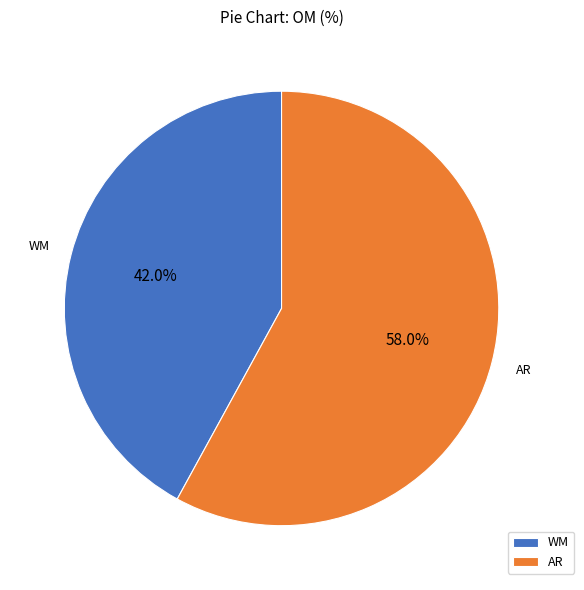

To the nearest percent, what is the average slice percentage?

50%